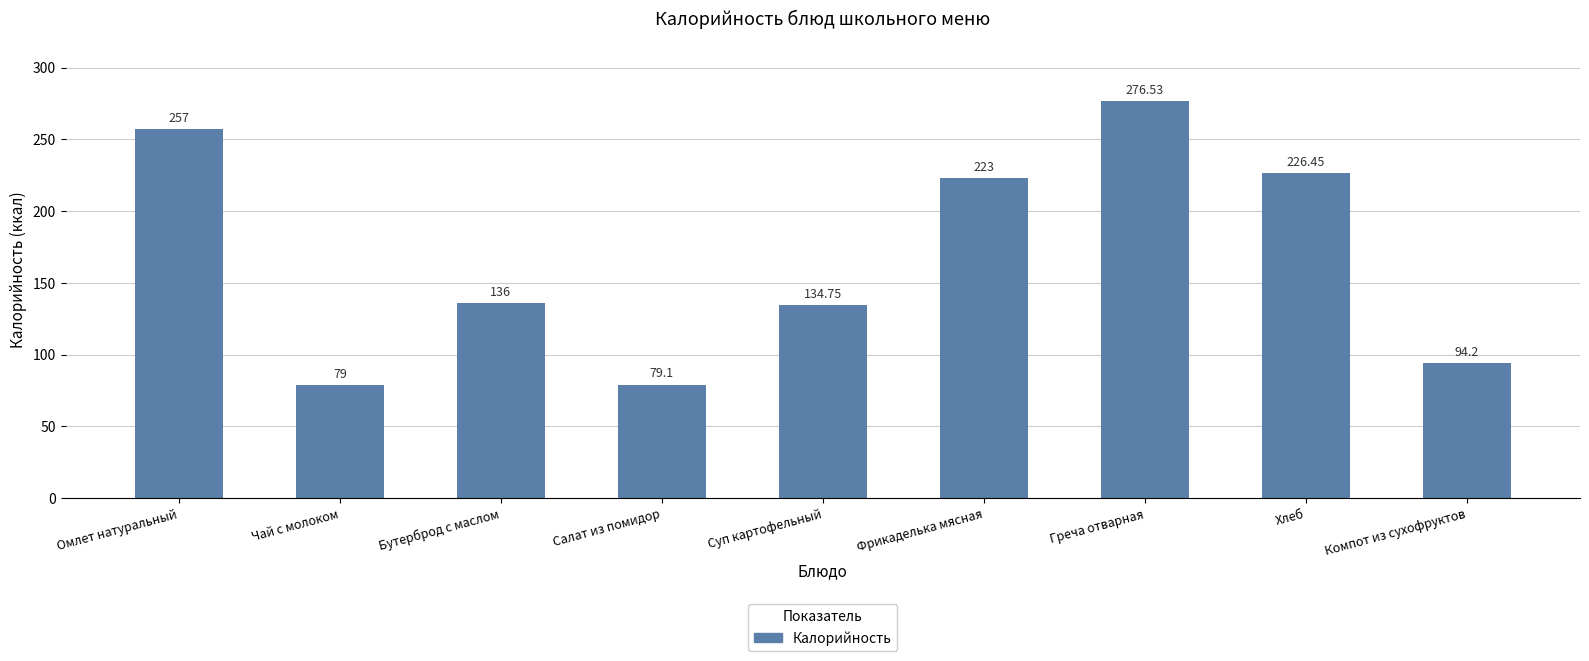

What is the label of the 7th bar from the left?

Греча отварная